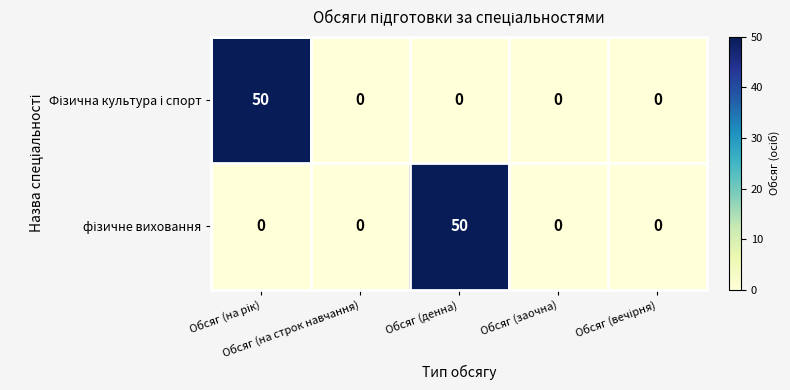

Count the number of categories in the chart.

5